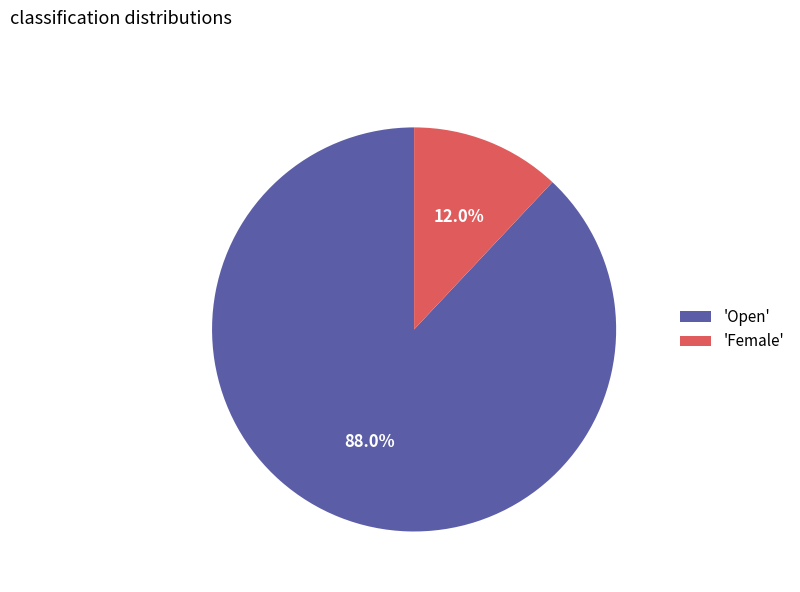

What is the total percentage of 'Open' and 'Female'?

100.0%